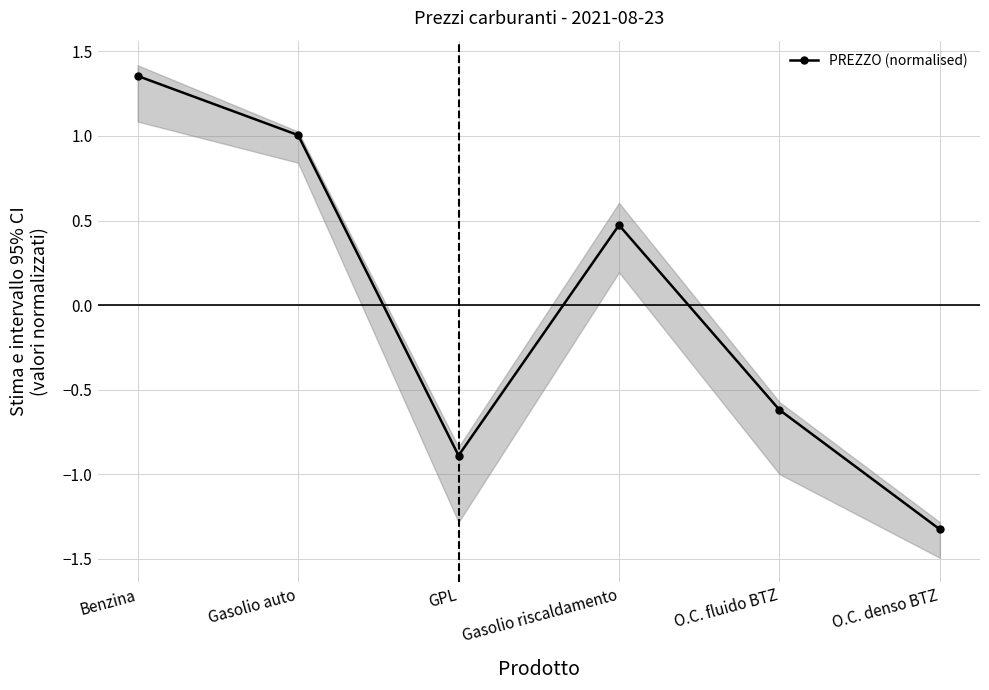

Rank the categories by value from lowest to highest.

O.C. denso BTZ, GPL, O.C. fluido BTZ, Gasolio riscaldamento, Gasolio auto, Benzina